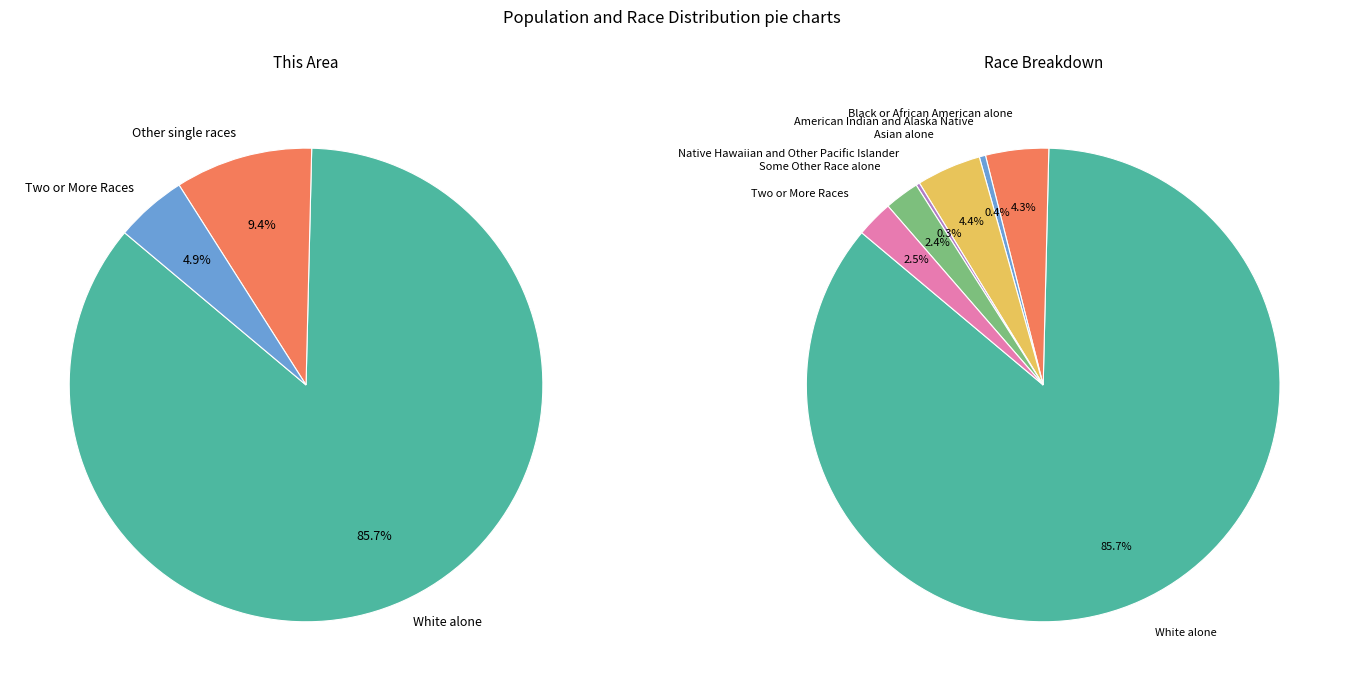

Rank the categories by value from highest to lowest.

White alone, Asian alone, Black or African American alone, Two or More Races, Some Other Race alone, American Indian and Alaska Native, Native Hawaiian and Other Pacific Islander